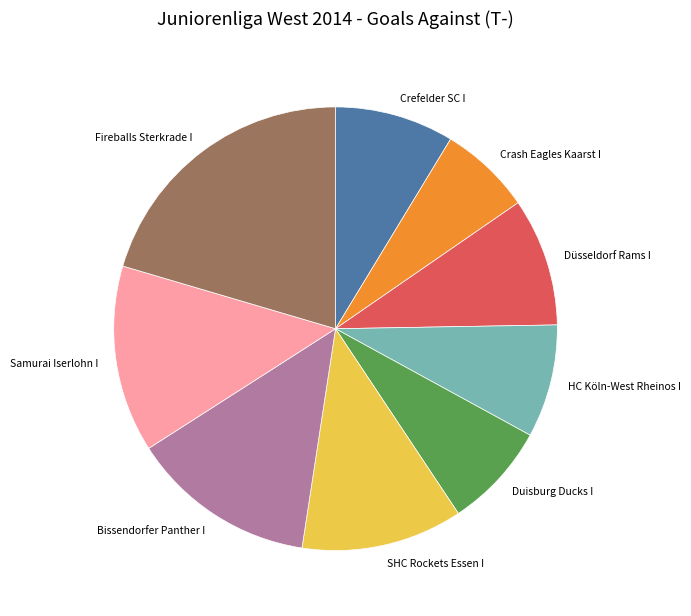

Combined, do Bissendorfer Panther I and Samurai Iserlohn I account for over 50%?

No